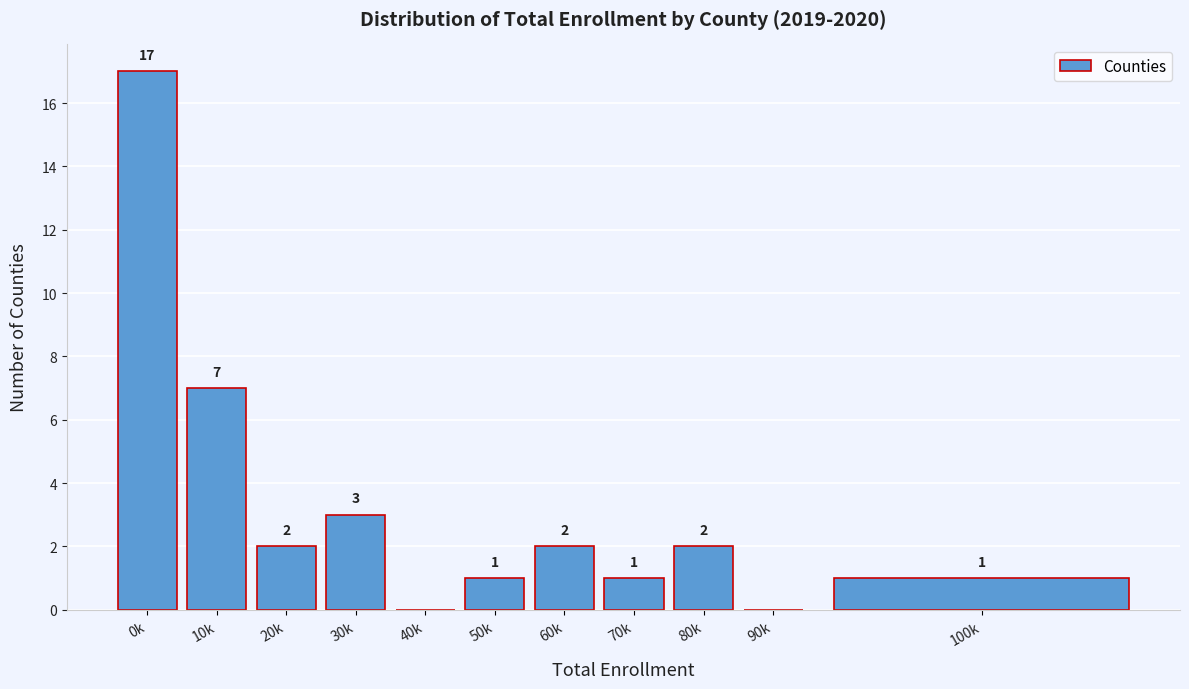

Reading left to right, transcribe all the data shown in this chart.

0k=17	10k=7	20k=2	30k=3	40k=0	50k=1	60k=2	70k=1	80k=2	90k=0	100k=1